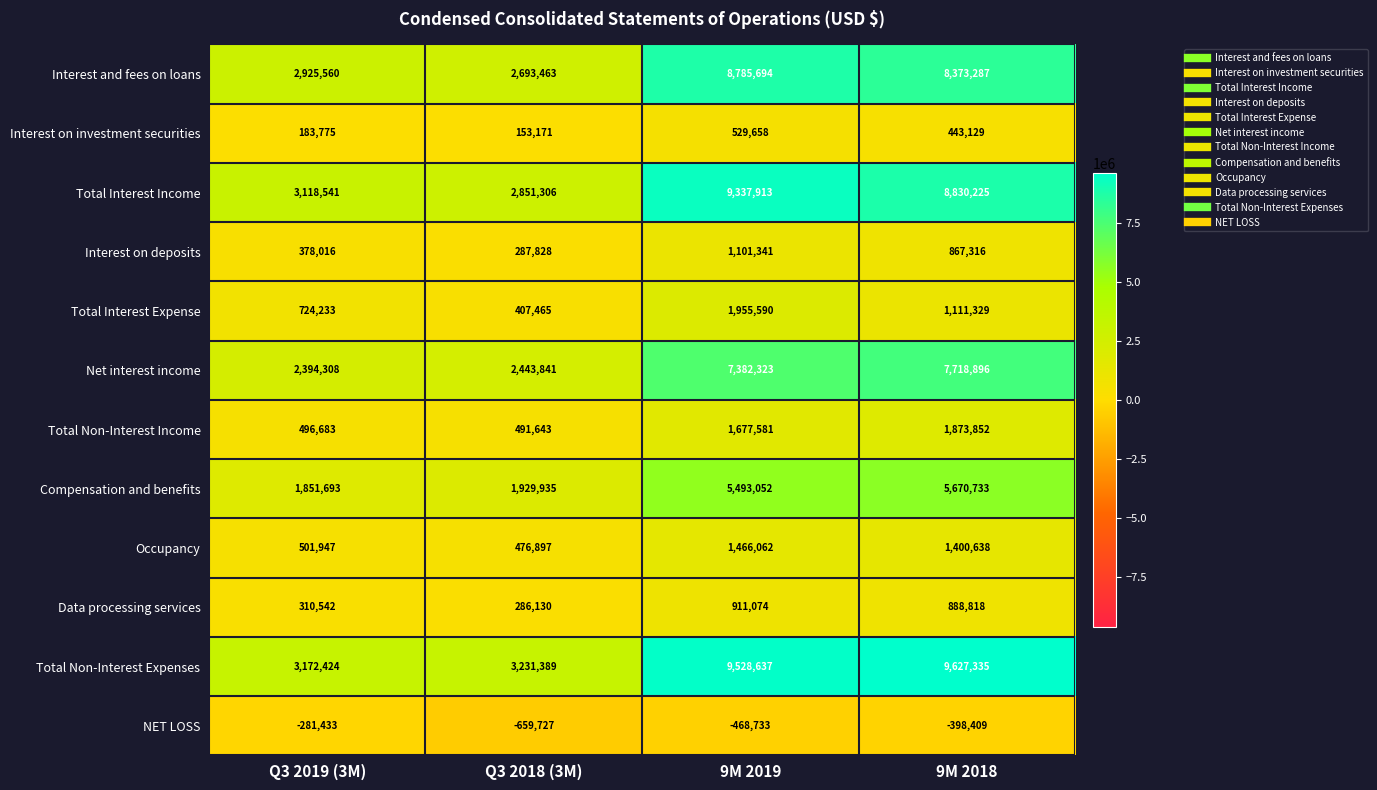

What is the minimum value shown in the chart?

-659727